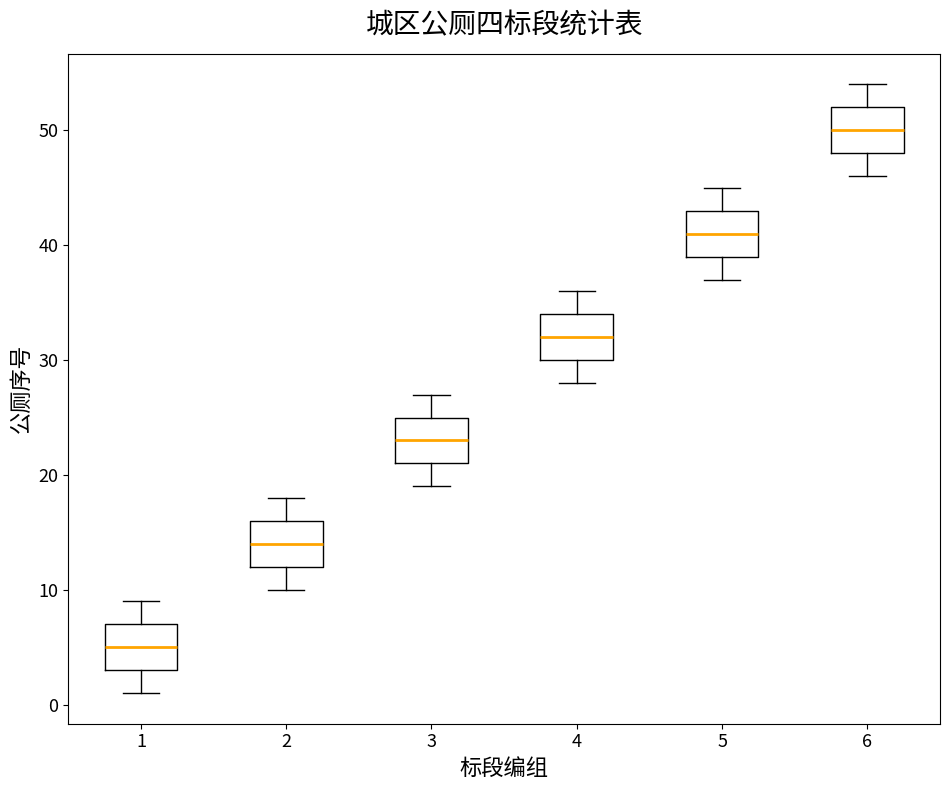

Reading left to right, transcribe this box plot: for each box, give where its median line is, the range the box spans, and where its two whiskers end, as read against the y-axis. The values are not printed on the chart, so give them approximately, as read against the axis.

1: median 5, box 3 to 7, whiskers 1 to 9
2: median 14, box 12 to 16, whiskers 10 to 18
3: median 23, box 21 to 25, whiskers 19 to 27
4: median 32, box 30 to 34, whiskers 28 to 36
5: median 41, box 39 to 43, whiskers 37 to 45
6: median 50, box 48 to 52, whiskers 46 to 54